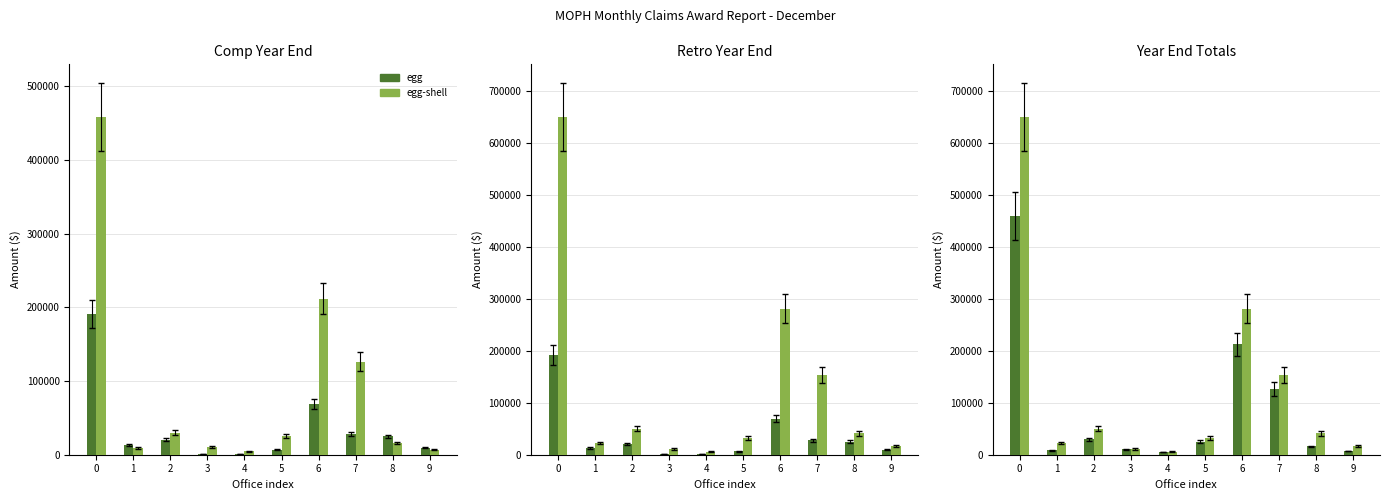

What is the sum of the egg-shell values at 2 and 7?

204074